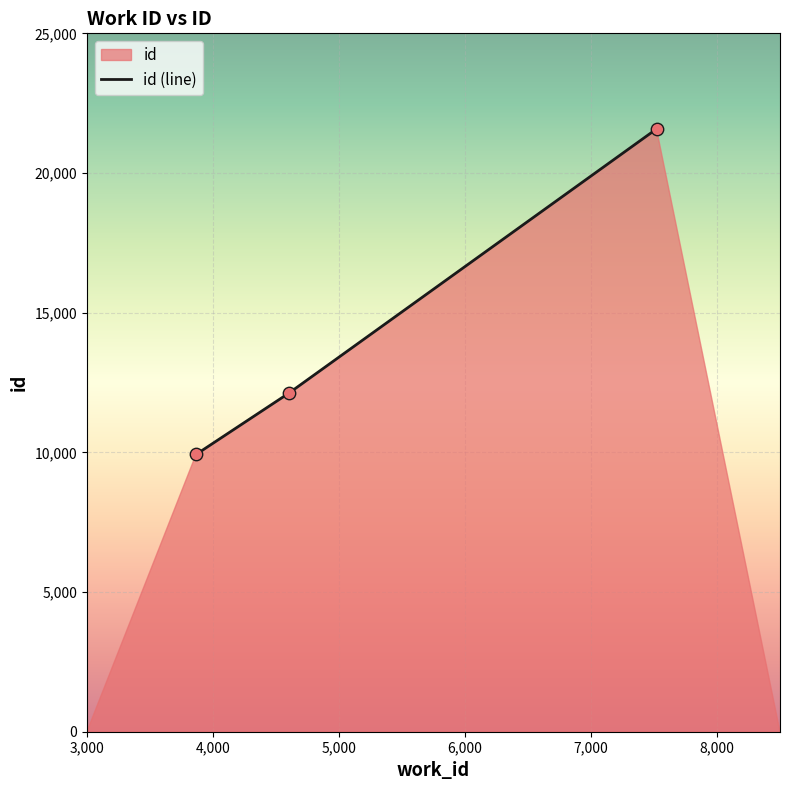

What is the difference between the second highest and minimum values?

2196